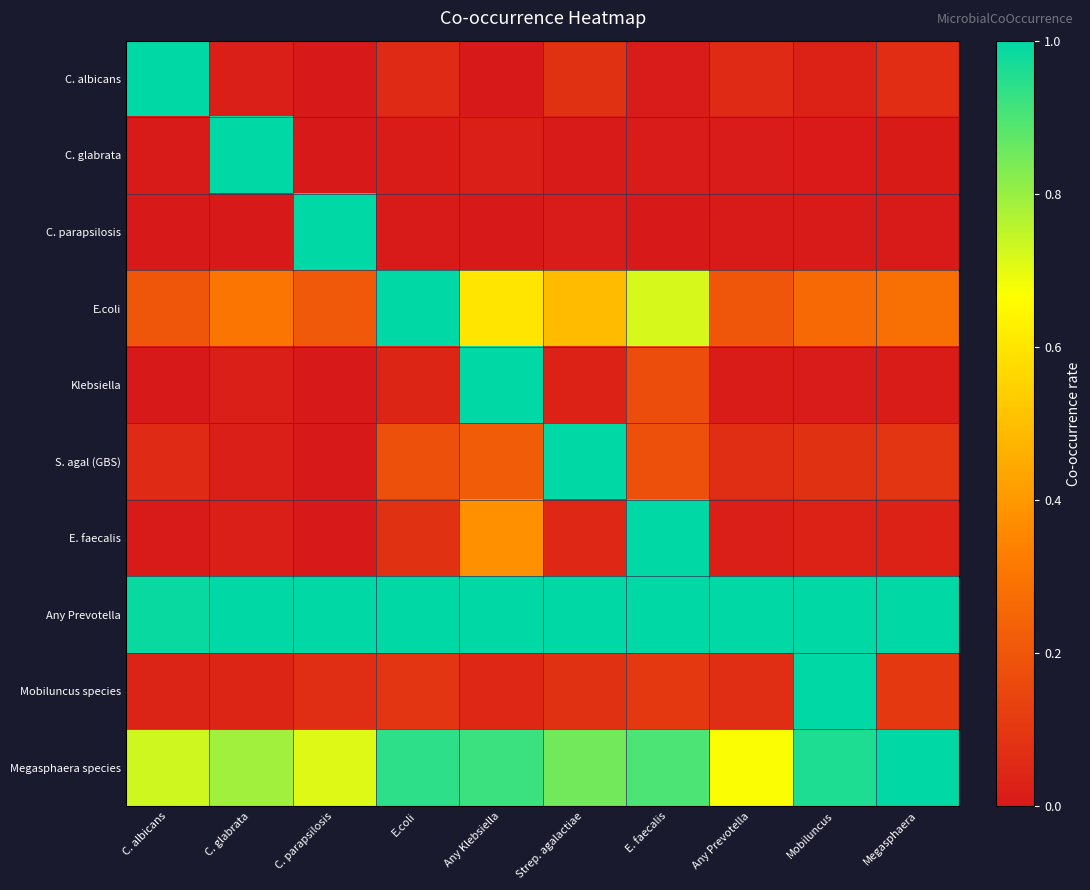

What is the greatest value displayed?

1.0